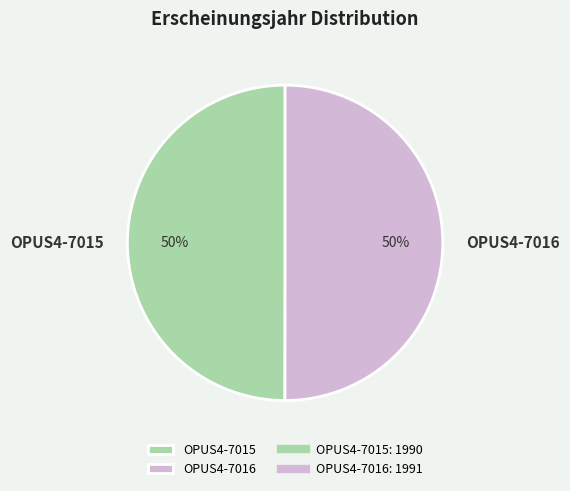

Approximately how many times larger is the value at OPUS4-7015 compared to OPUS4-7016?

1.0